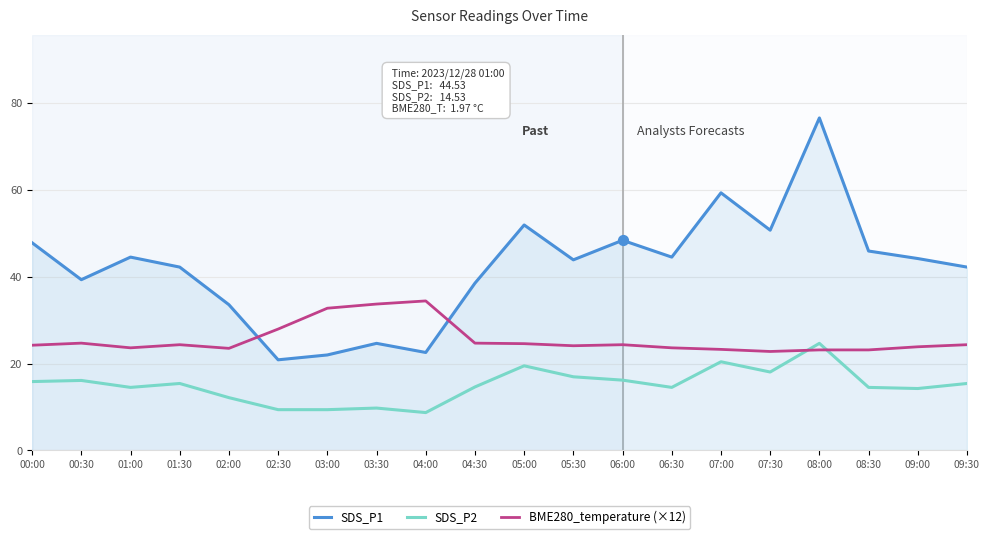

At which category is the sum across all series the highest?

08:00